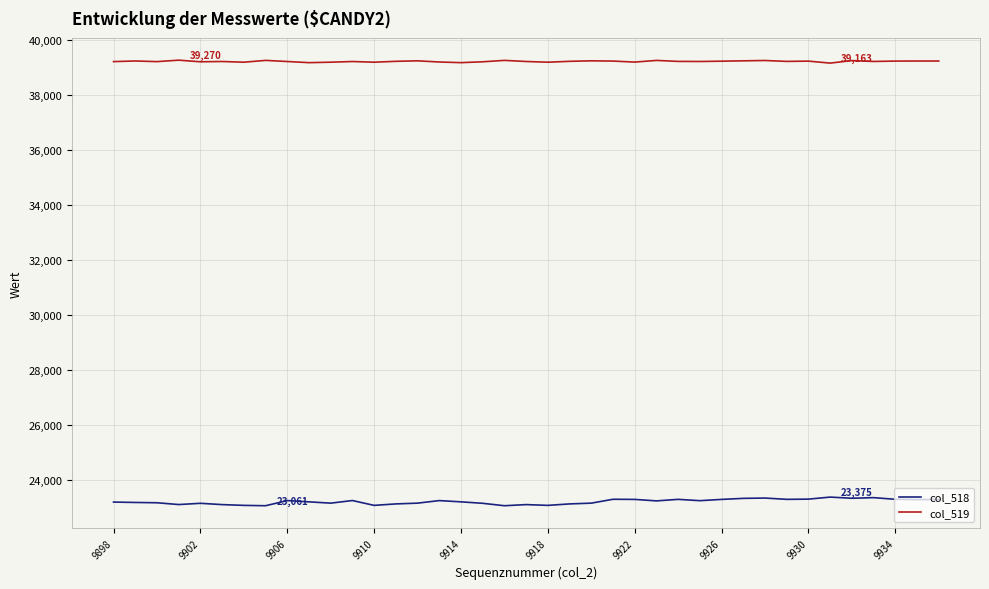

True or false: col_518 and col_519 intersect in this chart.

False